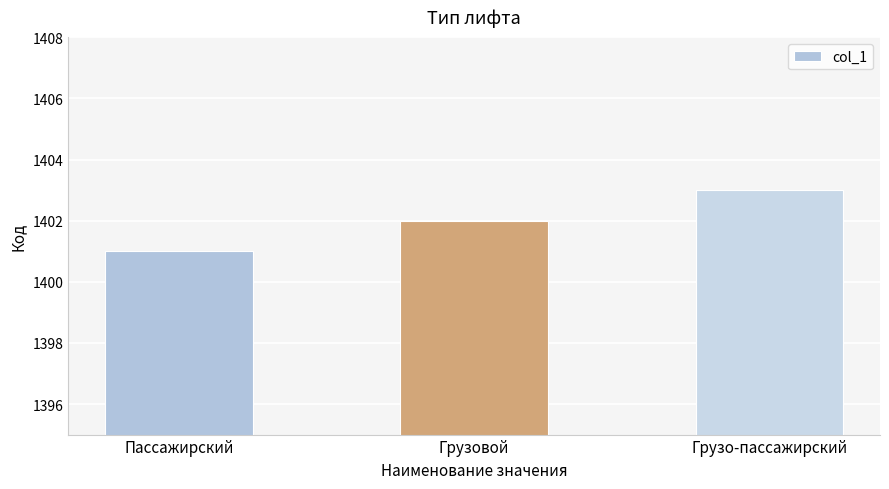

What is the smallest value displayed?

1401